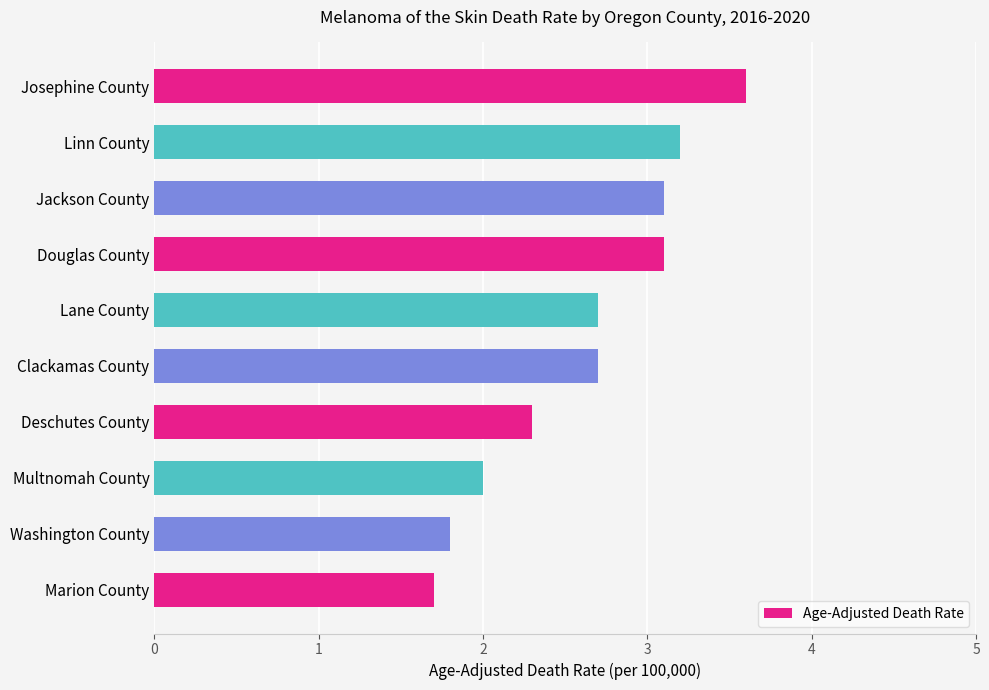

What is the change in value from Clackamas County to Deschutes County?

-0.4